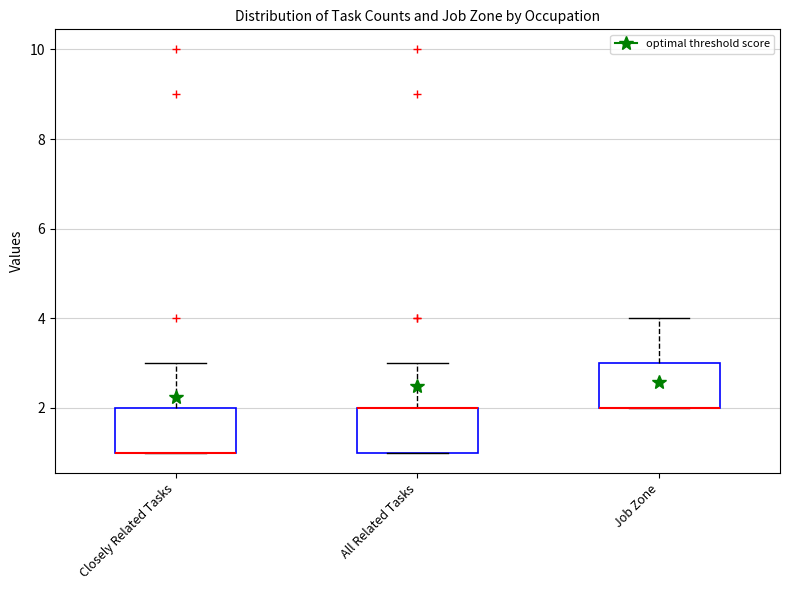

Where is the lower edge of the box for Job Zone on the y-axis? The values are not printed on the chart, so give them approximately, as read against the axis.

2